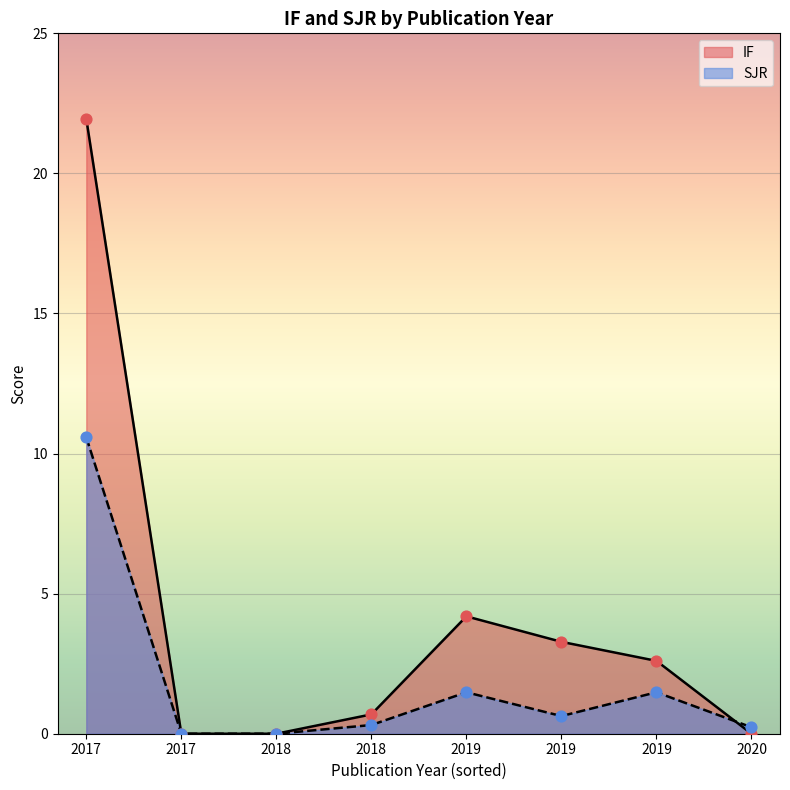

At which category is the sum across all series the highest?

2017